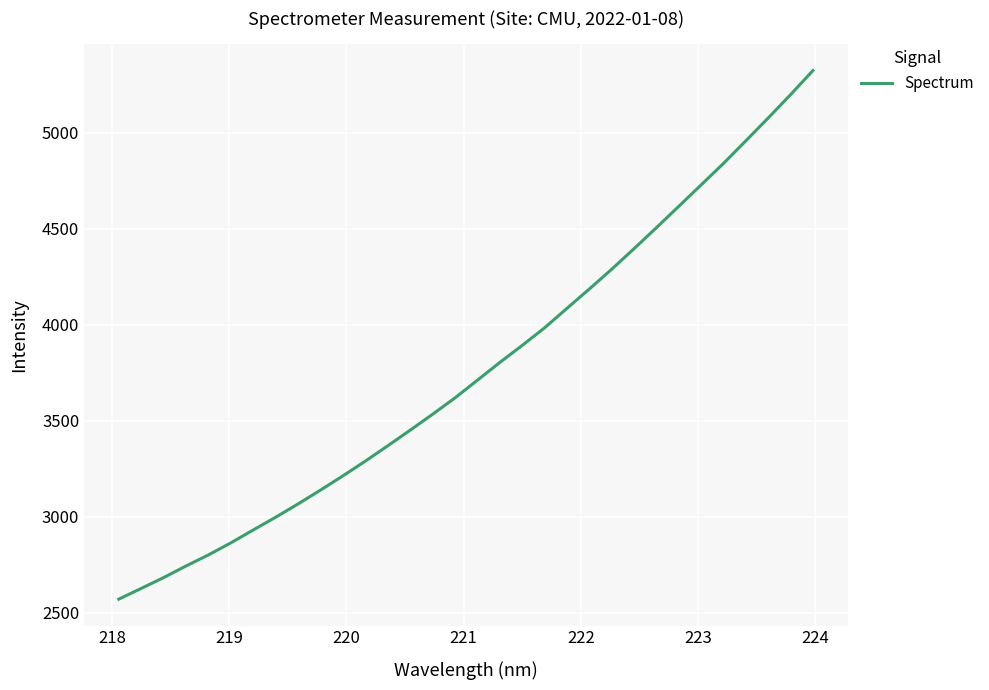

What is the difference between the maximum and minimum values?

2751.5